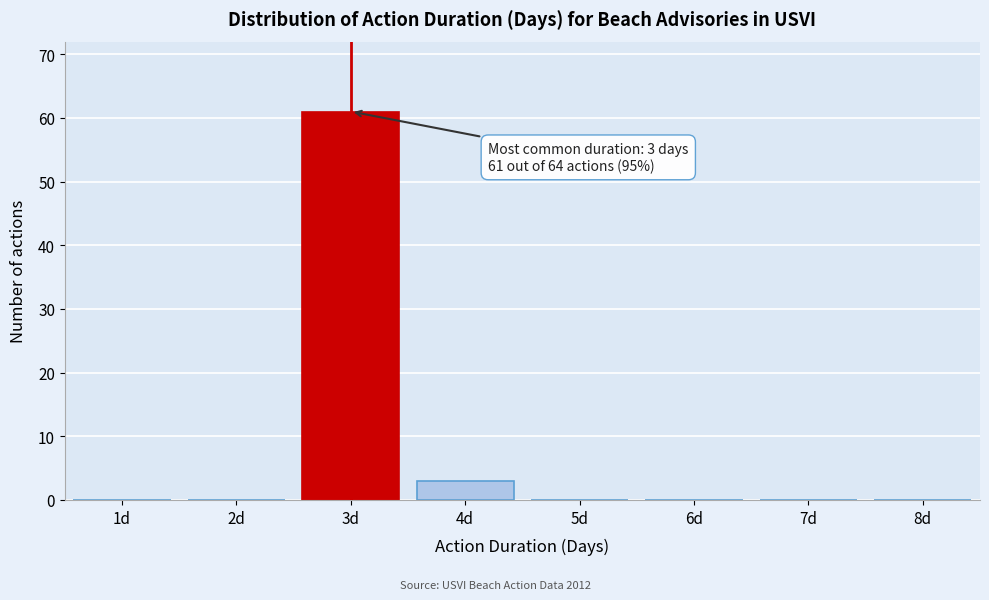

Reading left to right, extract all data points from this chart.

1d=0	2d=0	3d=61	4d=3	5d=0	6d=0	7d=0	8d=0